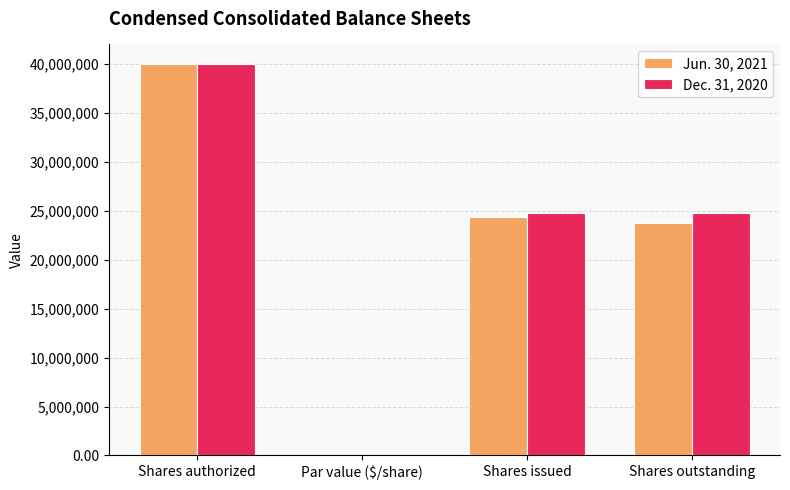

At which label does Dec. 31, 2020 reach its peak?

Shares authorized